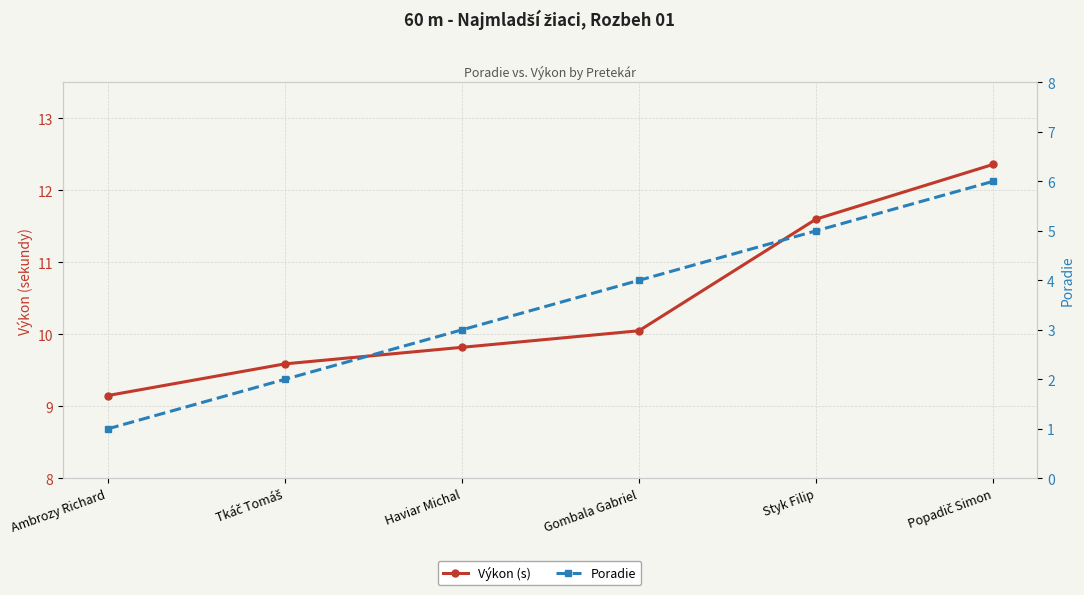

What is the label of the 5th point from the left?

Styk Filip